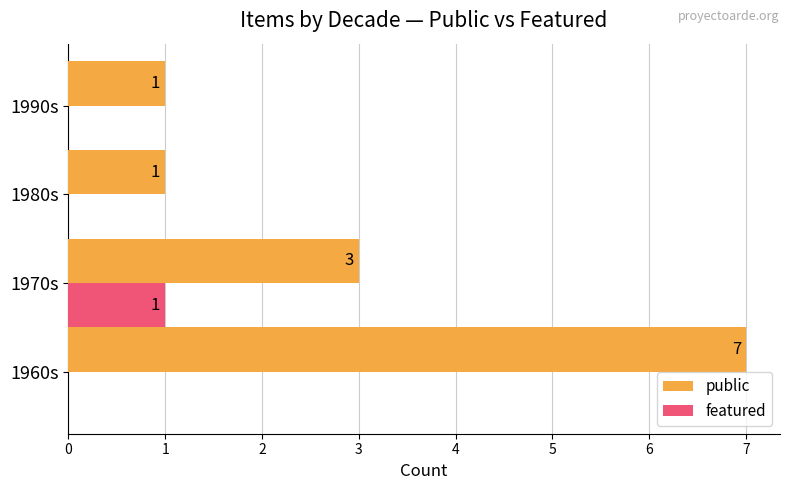

What is the sum of all public values?

12